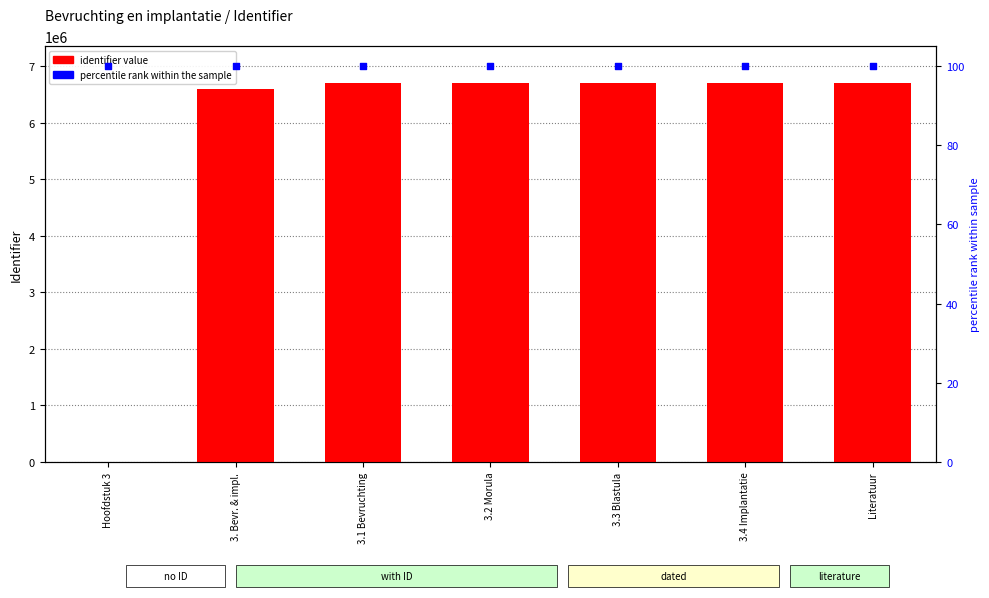

Which series has the widest spread of Y values?

identifier value